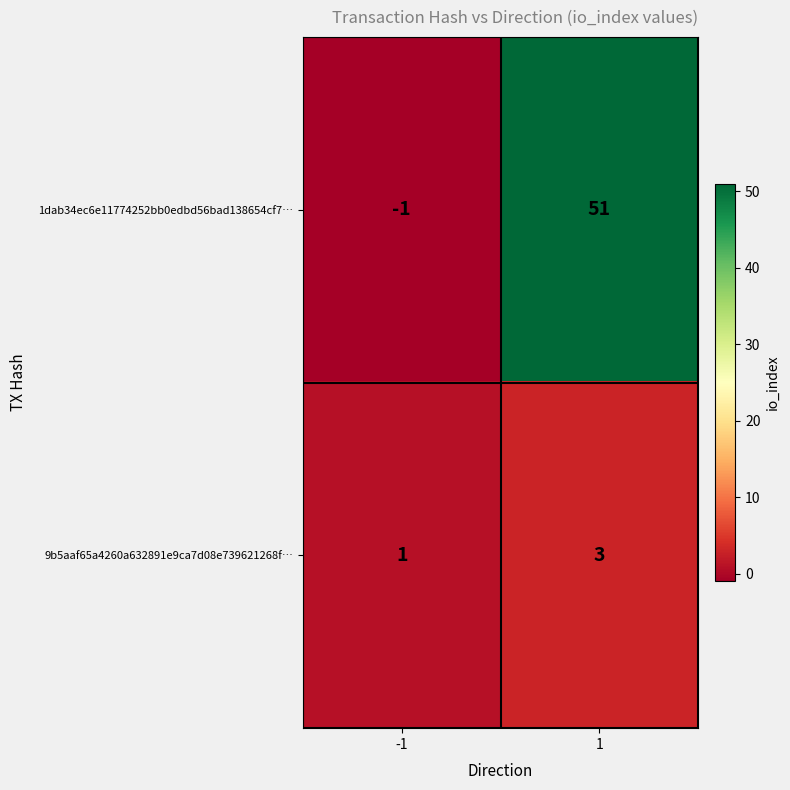

Which series has the largest range (max minus min)?

1dab34ec6e11774252bb0edbd56bad138654cf7…